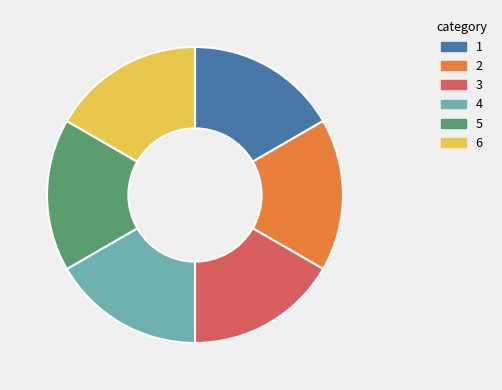

Approximately how many times larger is the value at 2 compared to 5?

1.0